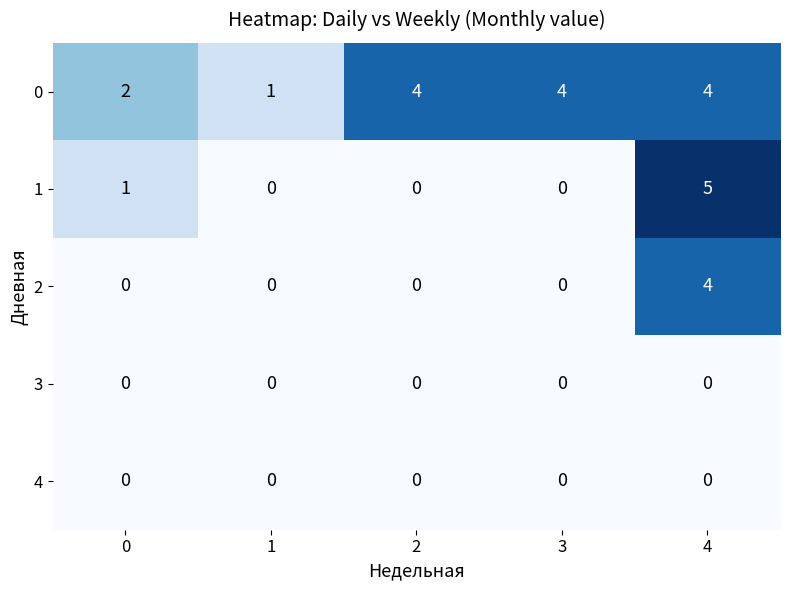

What is the spread (max minus min) of values at 4?

5